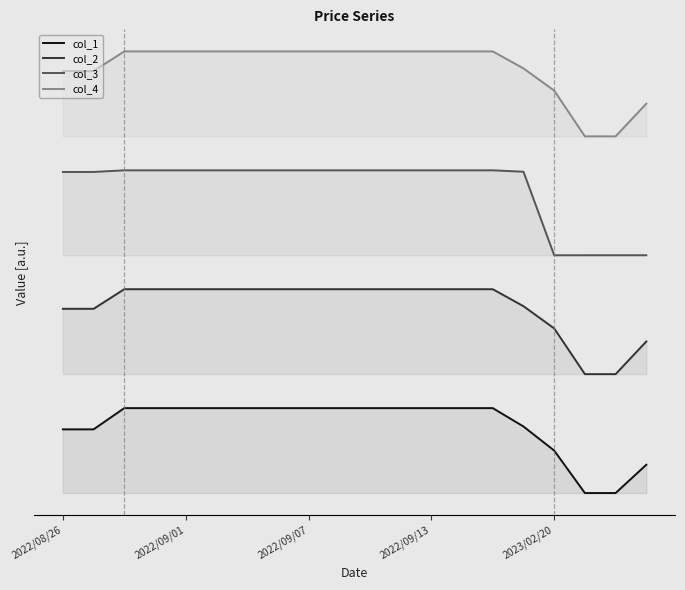

Which series has the widest spread of values?

col_1